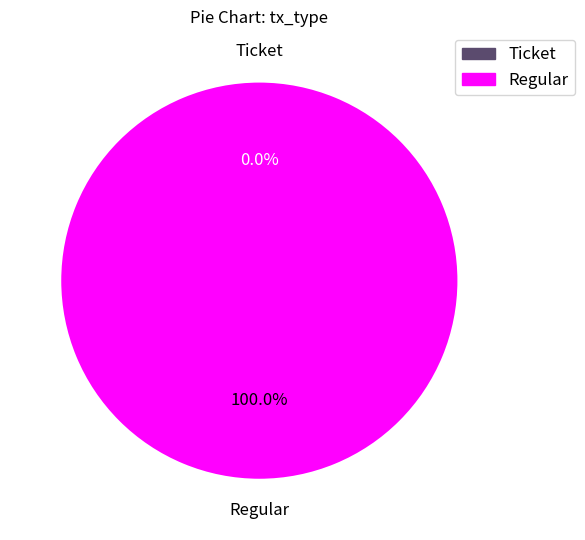

What percentage is NOT represented by Ticket?

100.0%